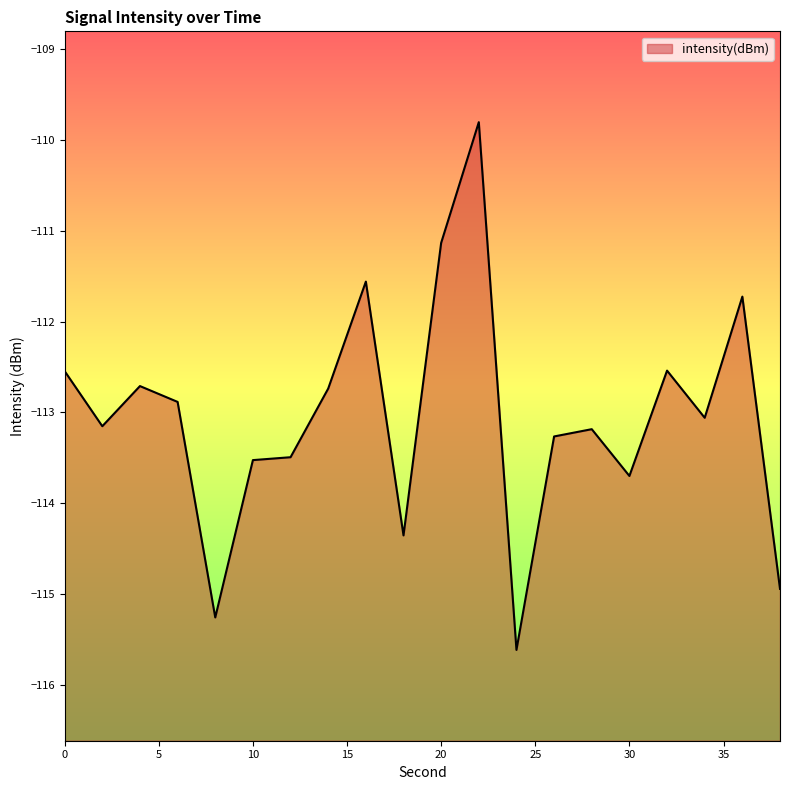

The chart shows a value of -64.2 at 30. True or false?

False